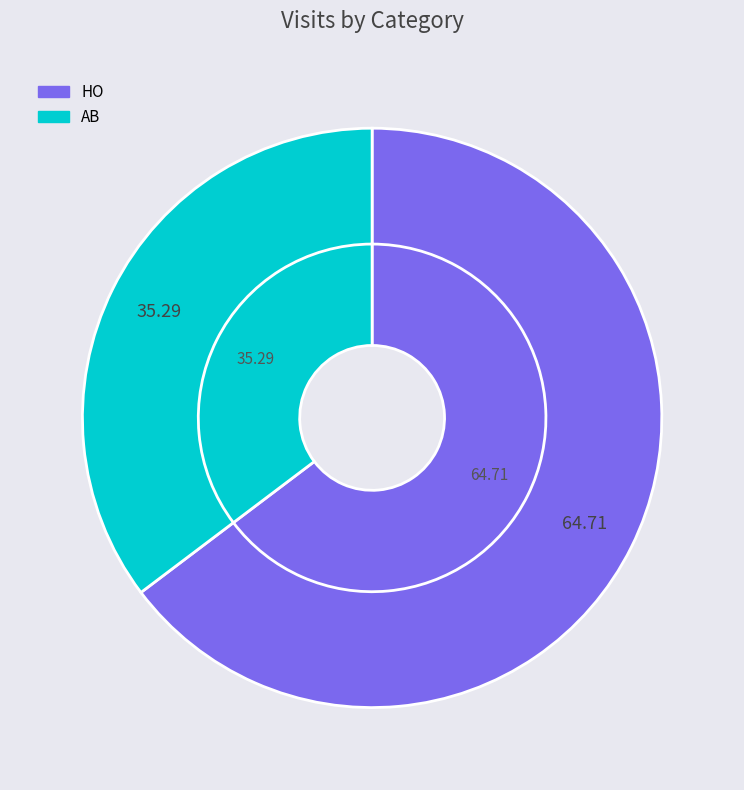

To the nearest percent, what is the average slice percentage?

50%